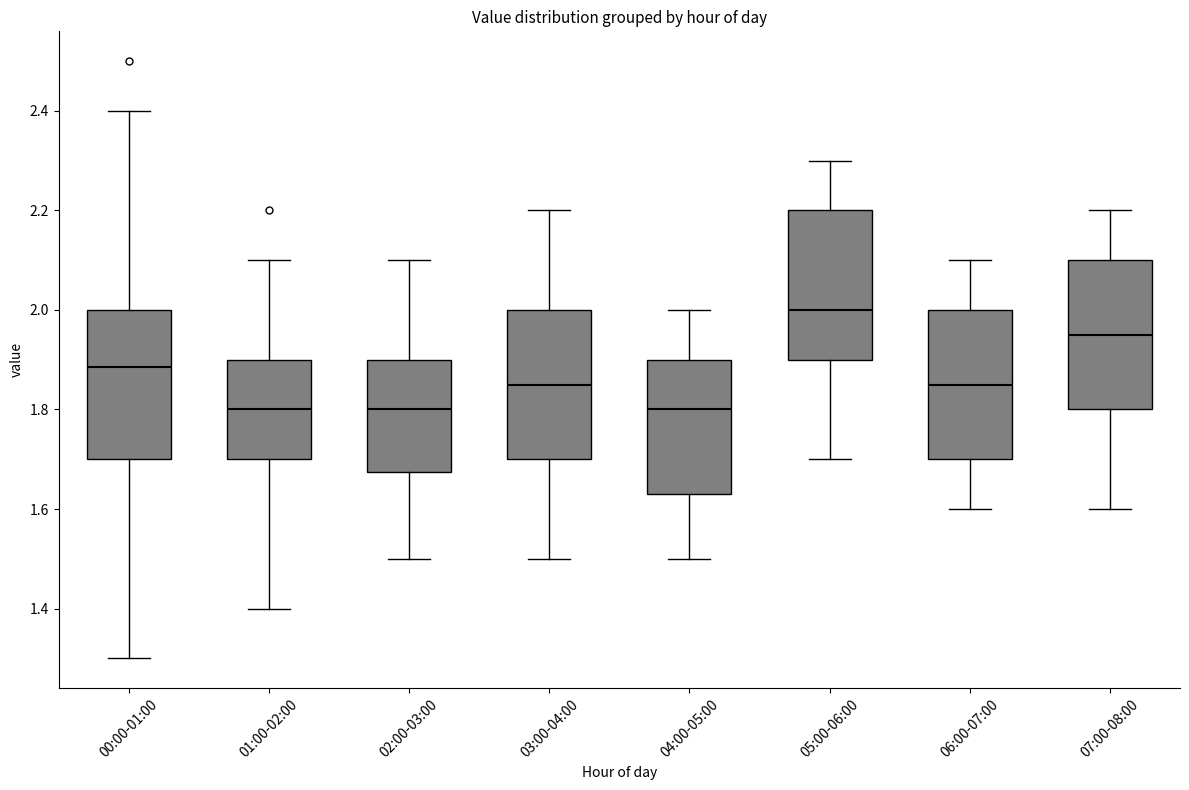

Reading left to right, read every box against the y-axis: the position of its median line, the range the box covers, and the ends of its whiskers. The values are not printed on the chart, so give them approximately, as read against the axis.

00:00-01:00: median 1.88, box 1.70 to 2.00, whiskers 1.30 to 2.40
01:00-02:00: median 1.80, box 1.70 to 1.90, whiskers 1.40 to 2.10
02:00-03:00: median 1.80, box 1.68 to 1.90, whiskers 1.50 to 2.10
03:00-04:00: median 1.86, box 1.70 to 2.00, whiskers 1.50 to 2.20
04:00-05:00: median 1.80, box 1.64 to 1.90, whiskers 1.50 to 2.00
05:00-06:00: median 2.00, box 1.90 to 2.20, whiskers 1.70 to 2.30
06:00-07:00: median 1.86, box 1.70 to 2.00, whiskers 1.60 to 2.10
07:00-08:00: median 1.96, box 1.80 to 2.10, whiskers 1.60 to 2.20